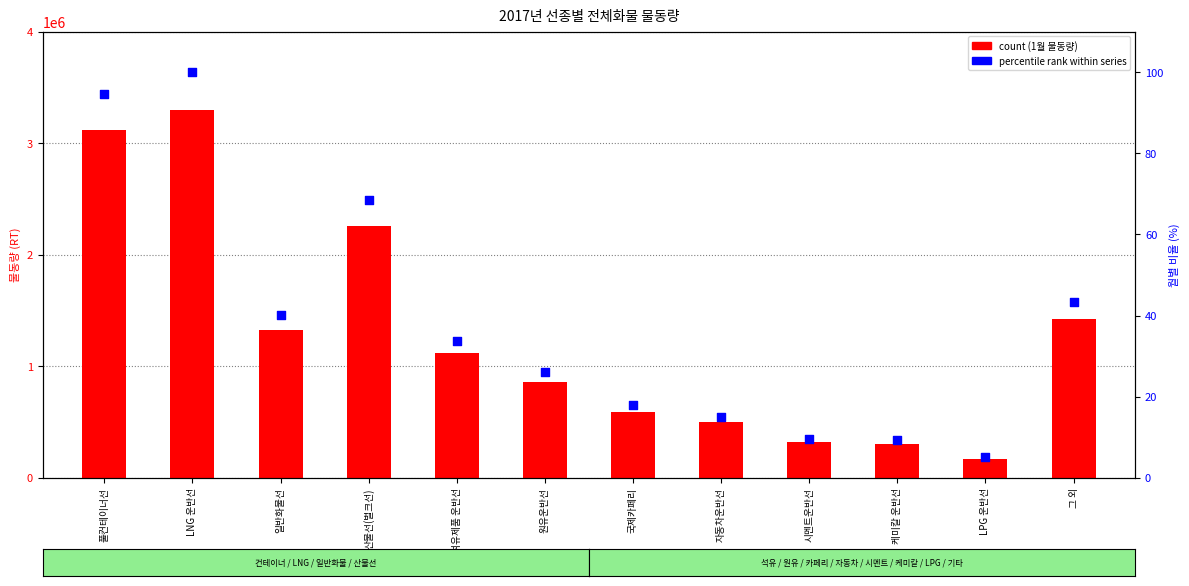

Which series reaches the minimum Y coordinate?

percentile rank